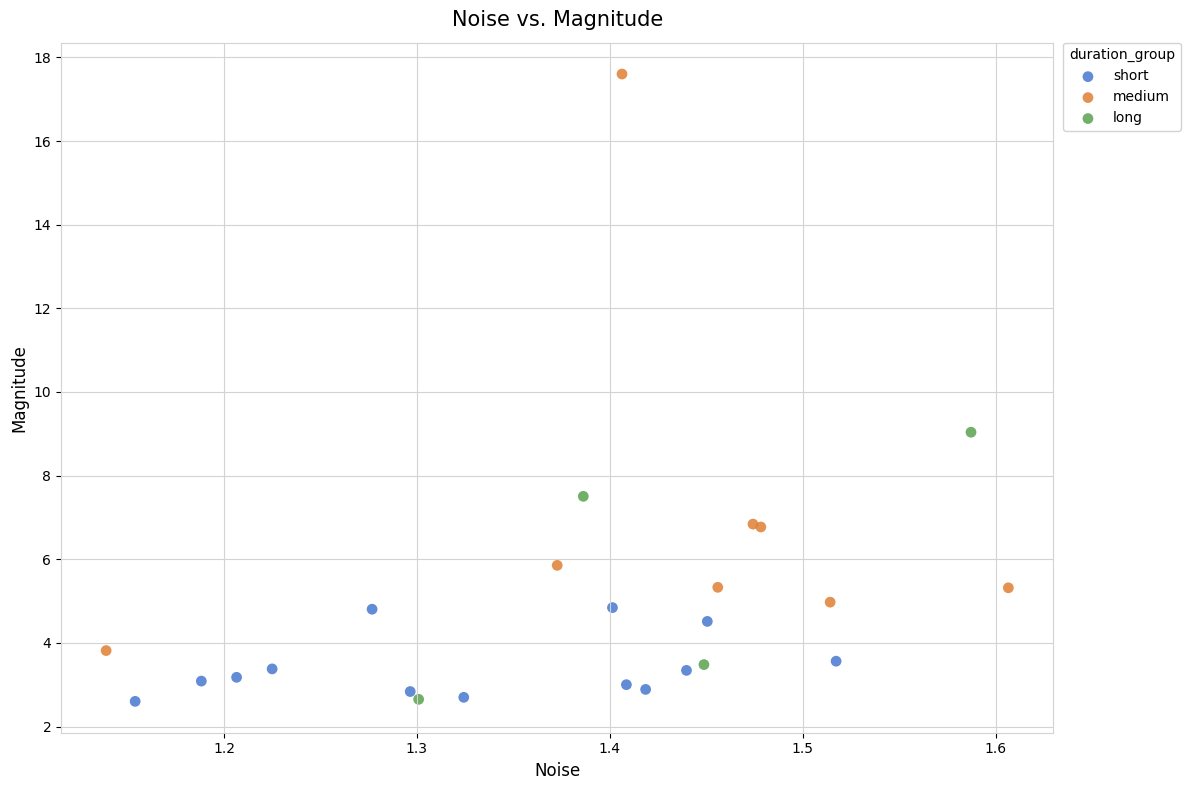

Which series reaches the maximum Y coordinate?

medium